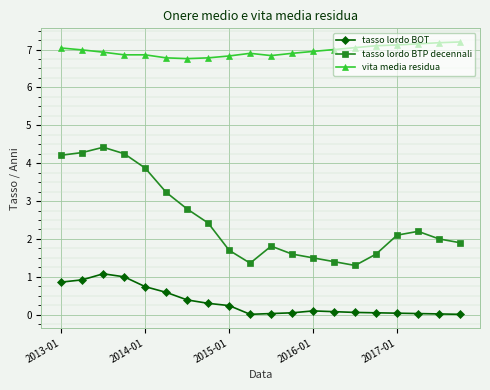

Count the number of data series in this chart.

3